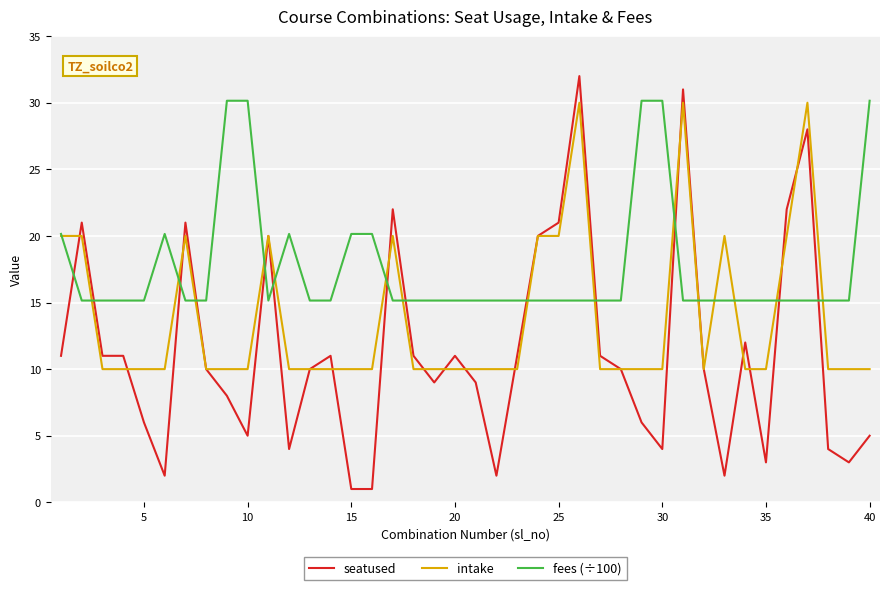

What is the difference between the maximum and second lowest values in the seatused series?

31.0